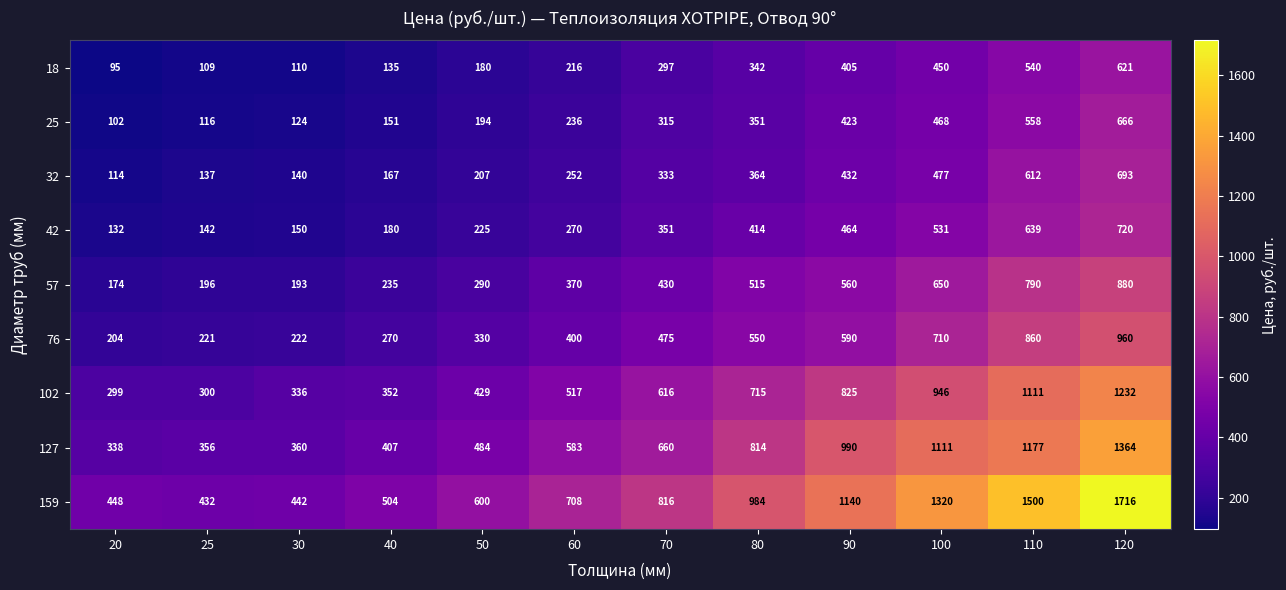

True or false: 57 has a value of 560 at 90.

True